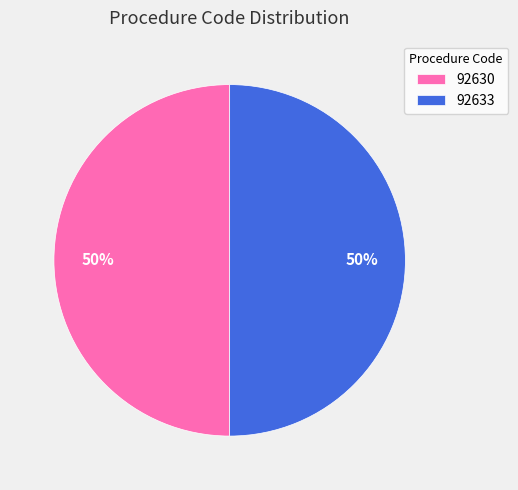

Is it true that 92633 is 50% of the pie?

True